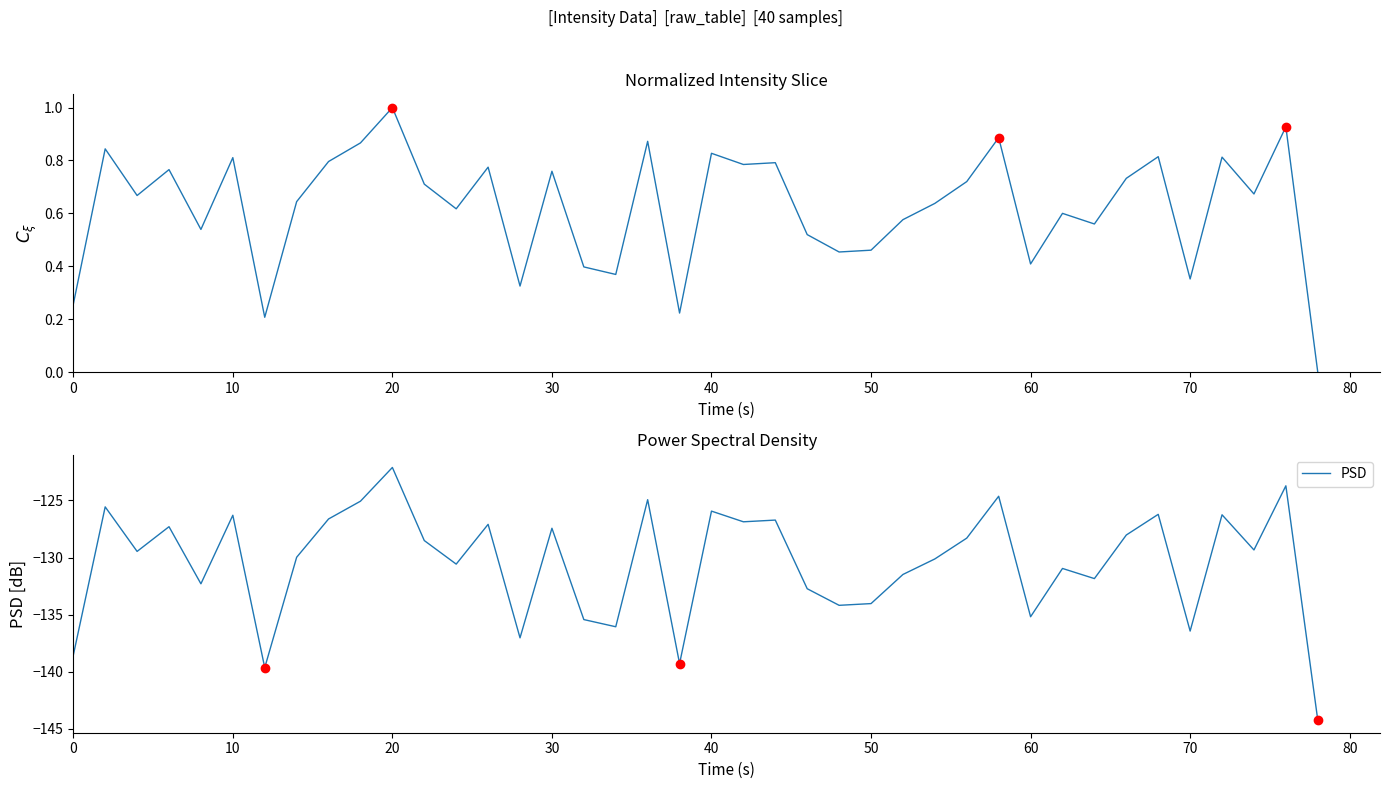

Rank the series by their maximum value, from highest to lowest.

Normalized Intensity, PSD